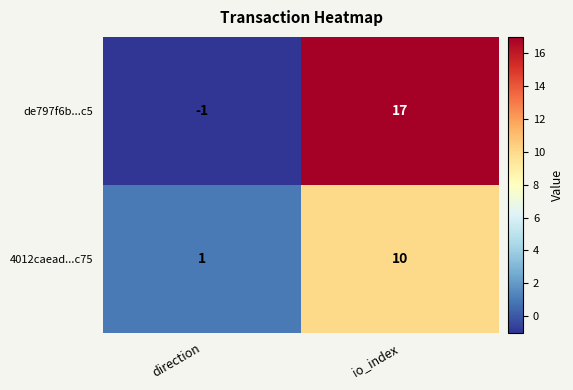

Is it true that de797f6b...c5 equals -1 at direction?

True